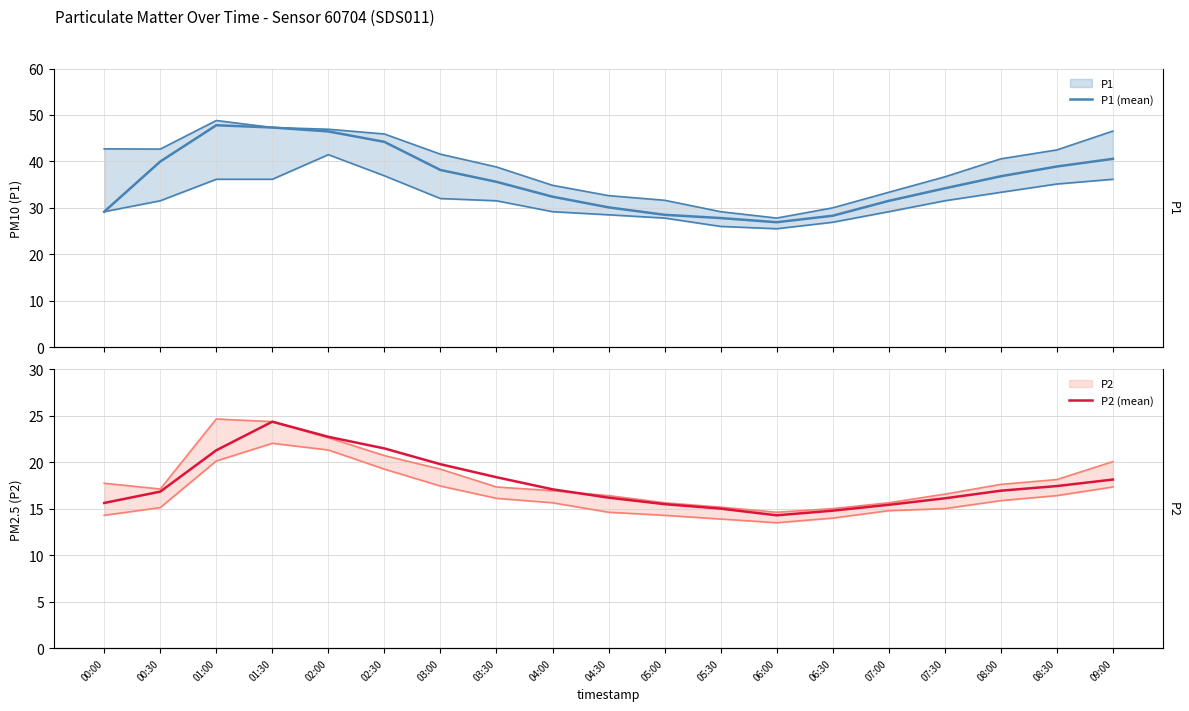

Rank the series at 06:00 from lowest to highest value.

P2 (mean), P1 (mean)